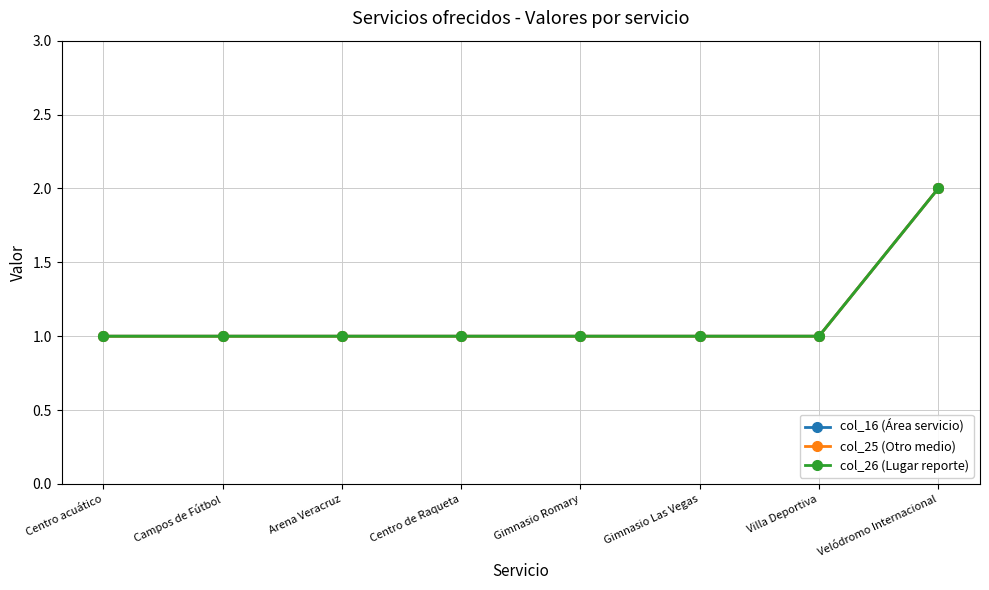

What is the difference between the col_16 (Área servicio) values at Gimnasio Romary and Velódromo Internacional?

1